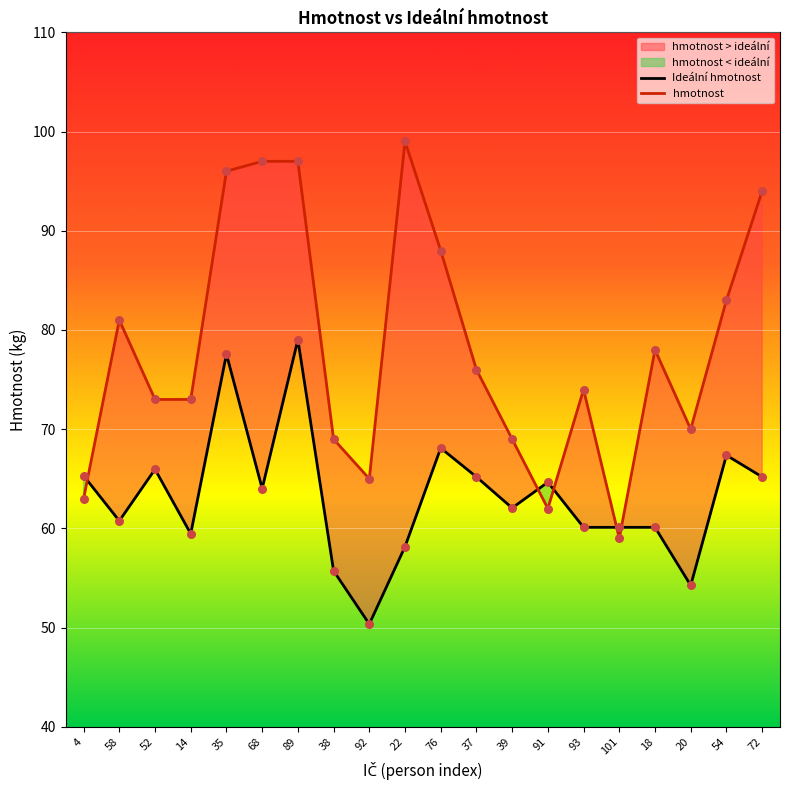

Which series has the largest Y range (max minus min)?

hmotnost